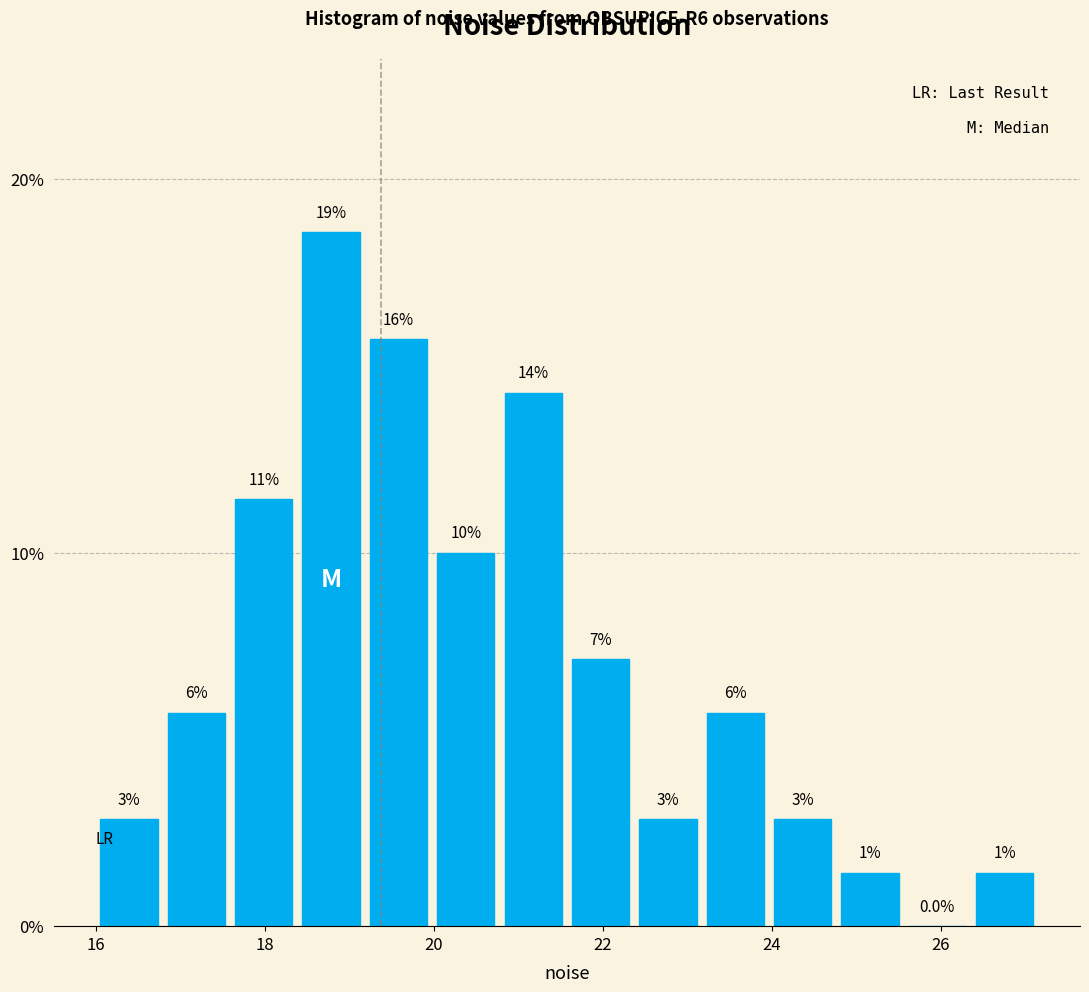

Around what value on the x-axis is the tallest bar? Give the approximate position of its centre, as read against the axis.

18.8